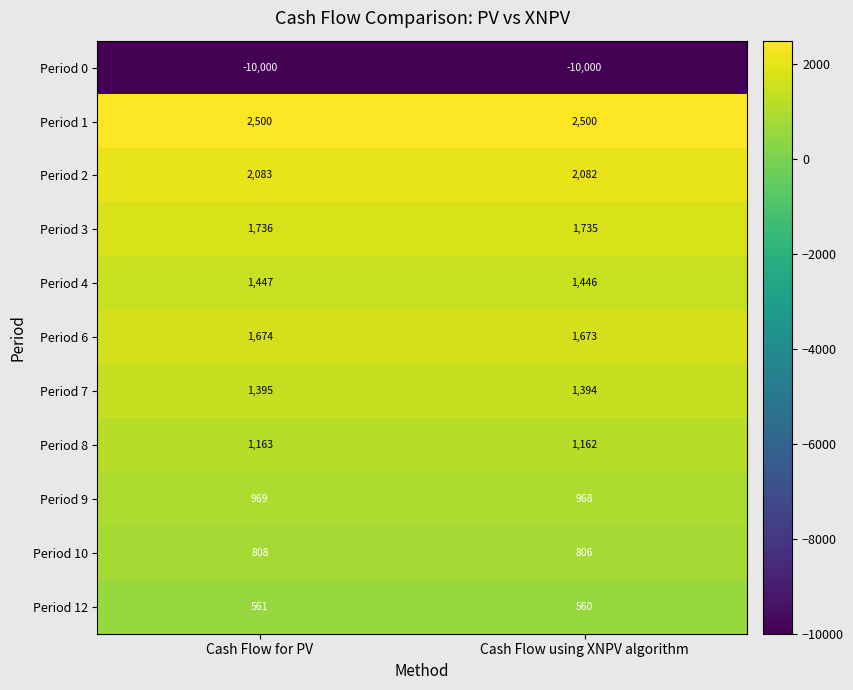

Between Cash Flow for PV and Cash Flow using XNPV algorithm, which series saw the biggest shift?

Period 10